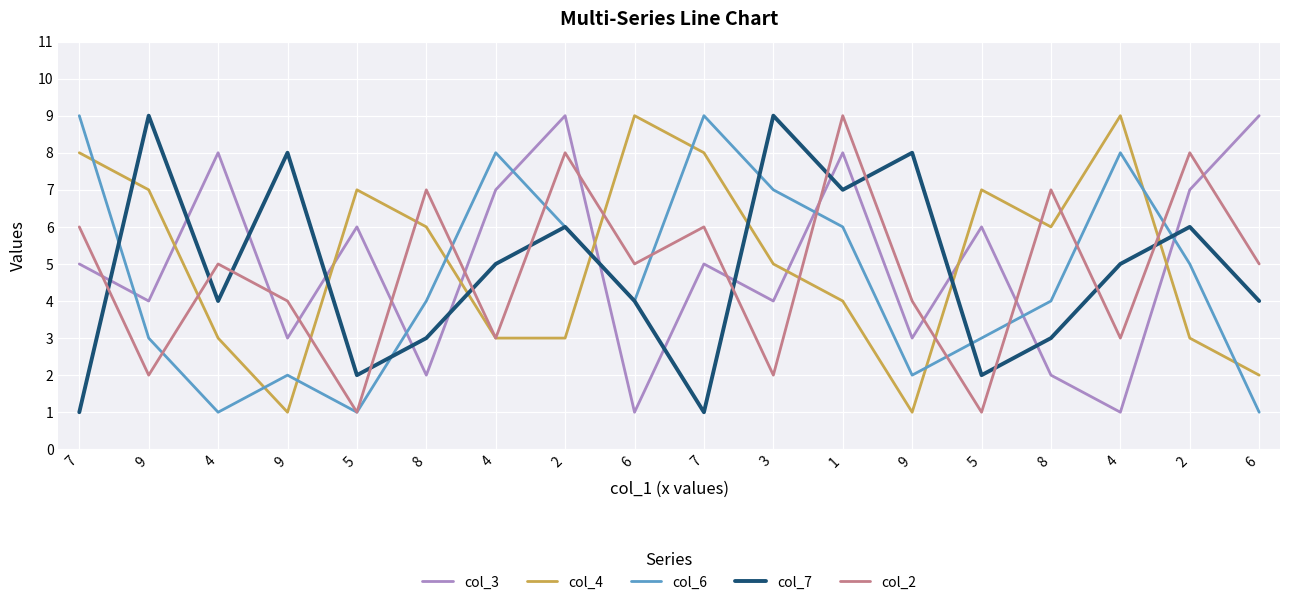

What are all the series names shown in the legend?

col_3, col_4, col_6, col_7, col_2